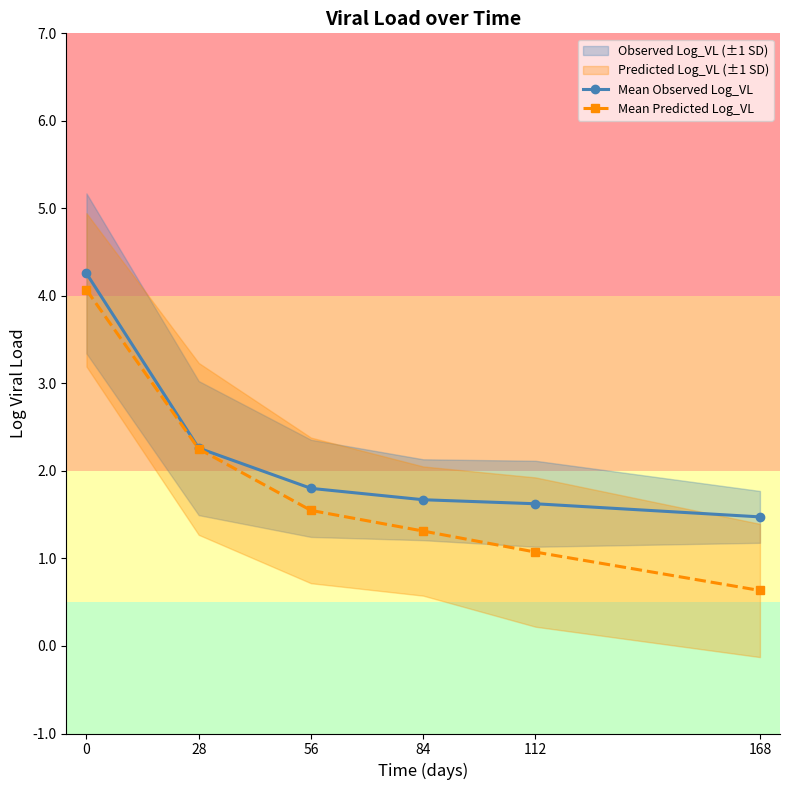

Which series has the widest spread of values?

Mean Predicted Log_VL